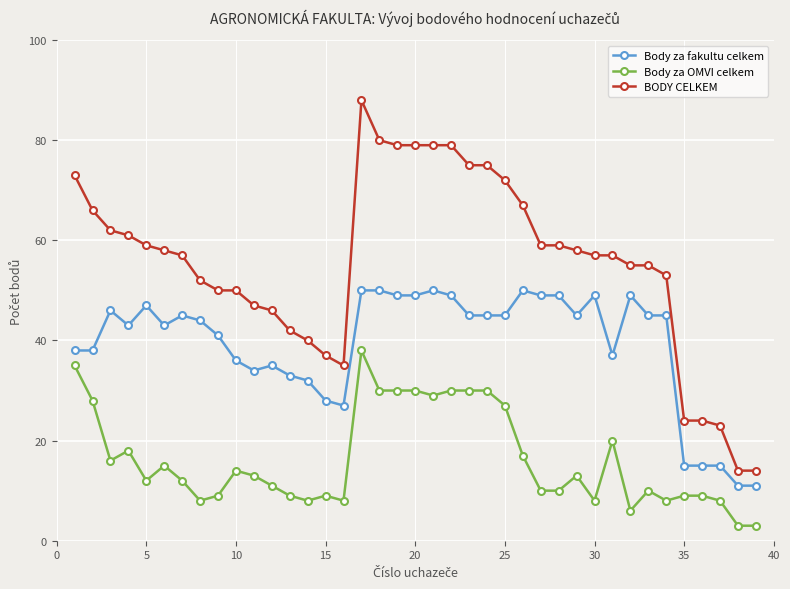

Which series has the widest spread of values?

BODY CELKEM